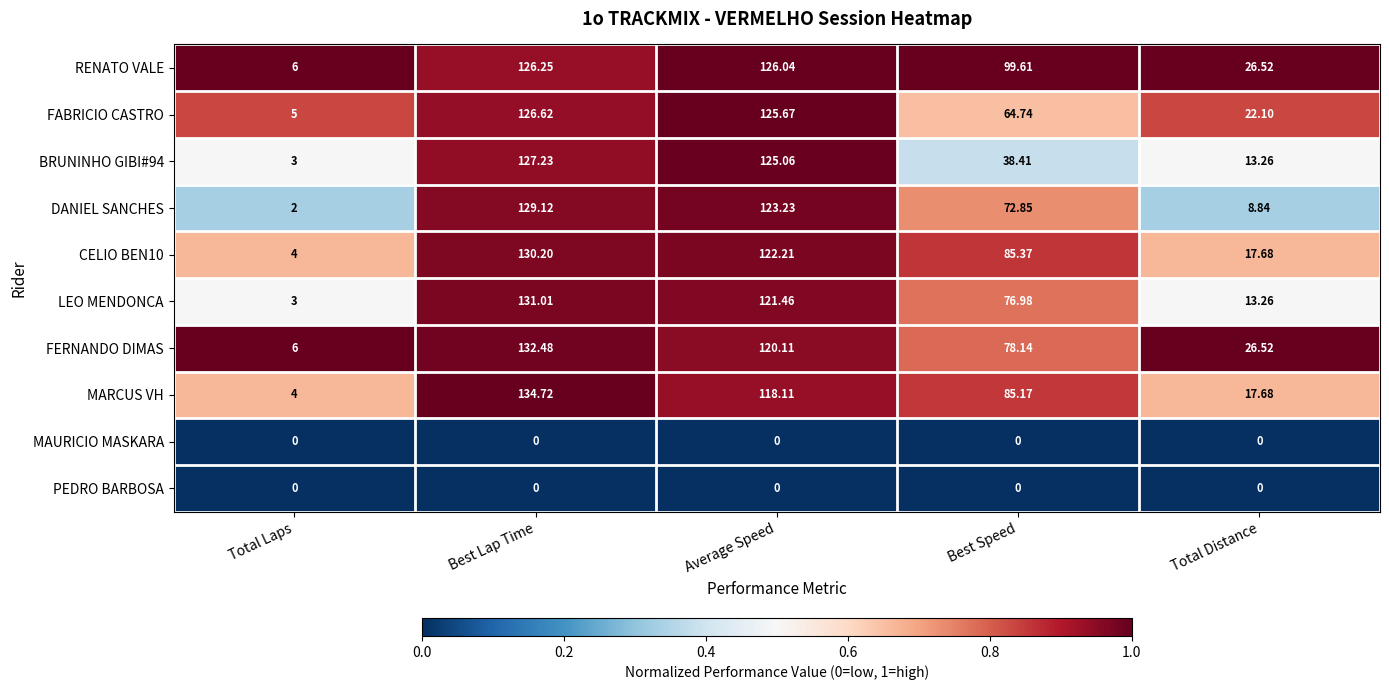

Which series has the largest total across all categories?

RENATO VALE